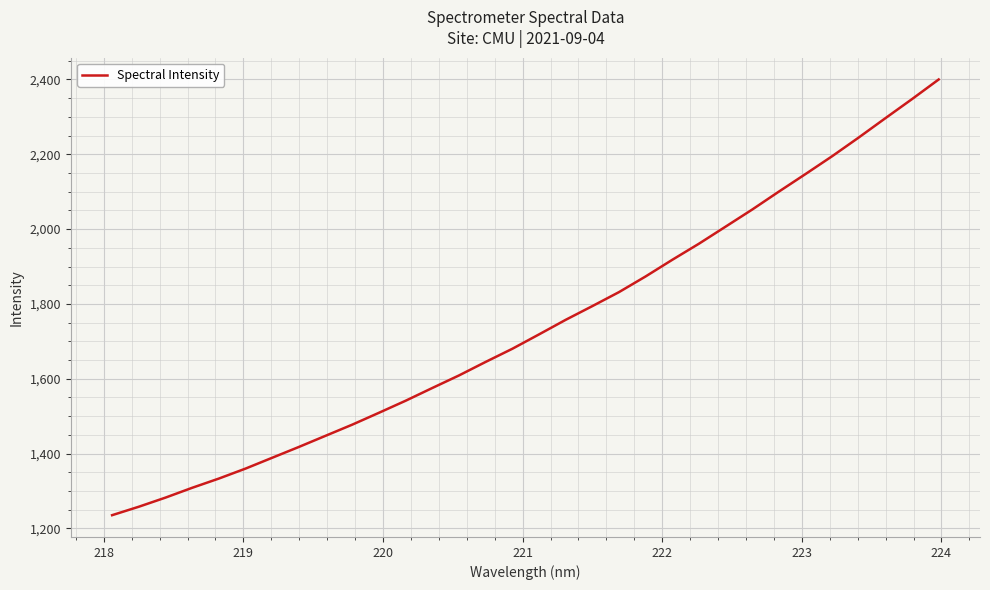

What is the minimum value shown in the chart?

1235.3